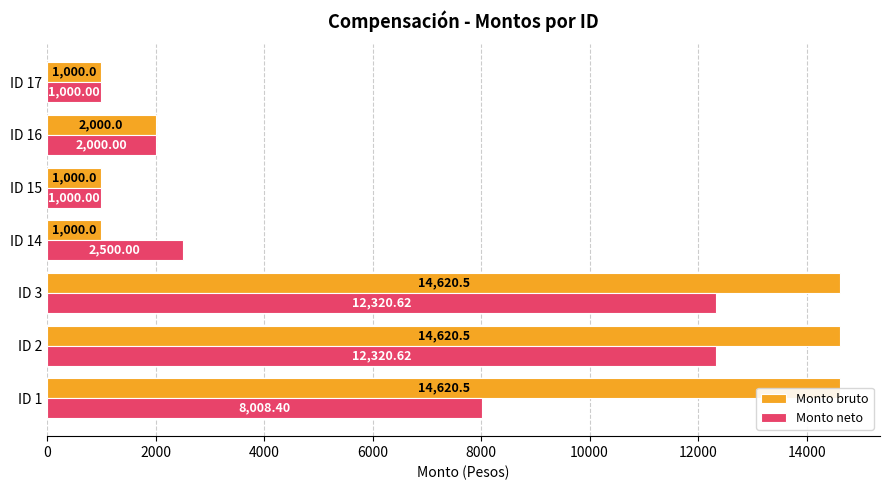

How many bars are there in each group?

2